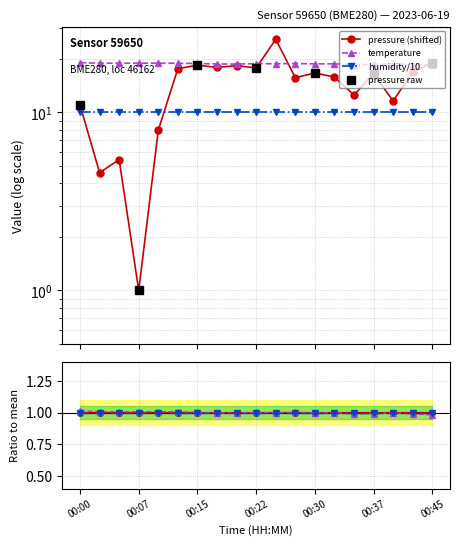

What is the sum of all pressure values?

270.4